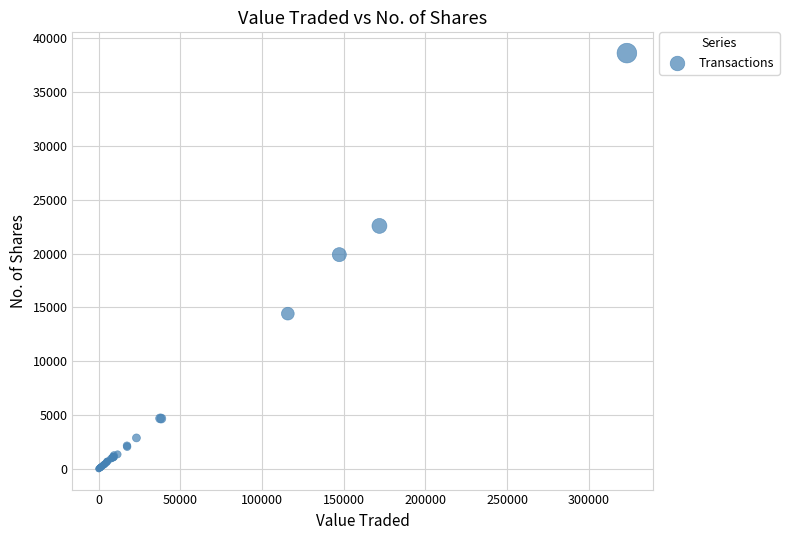

What Y value in the scatter plot is closest to 19319?

19906